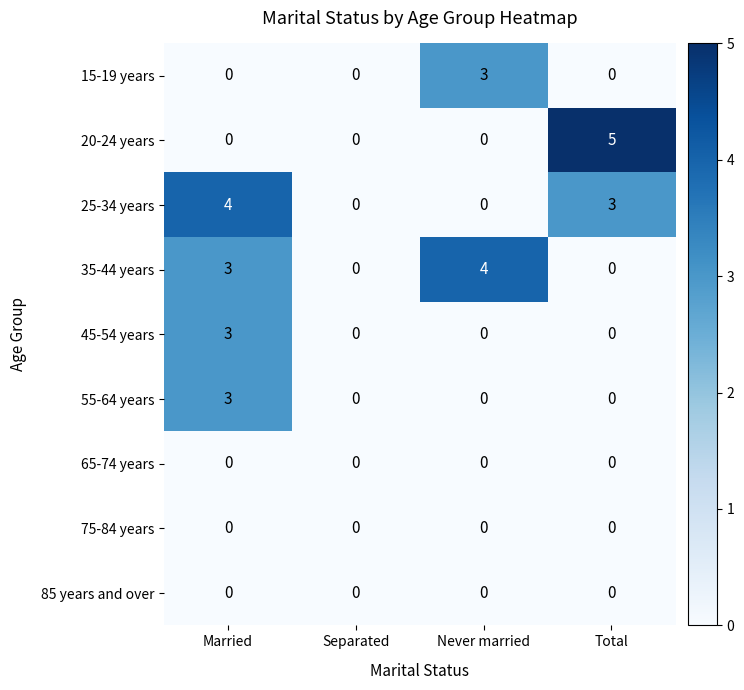

Which series has the largest range (max minus min)?

20-24 years